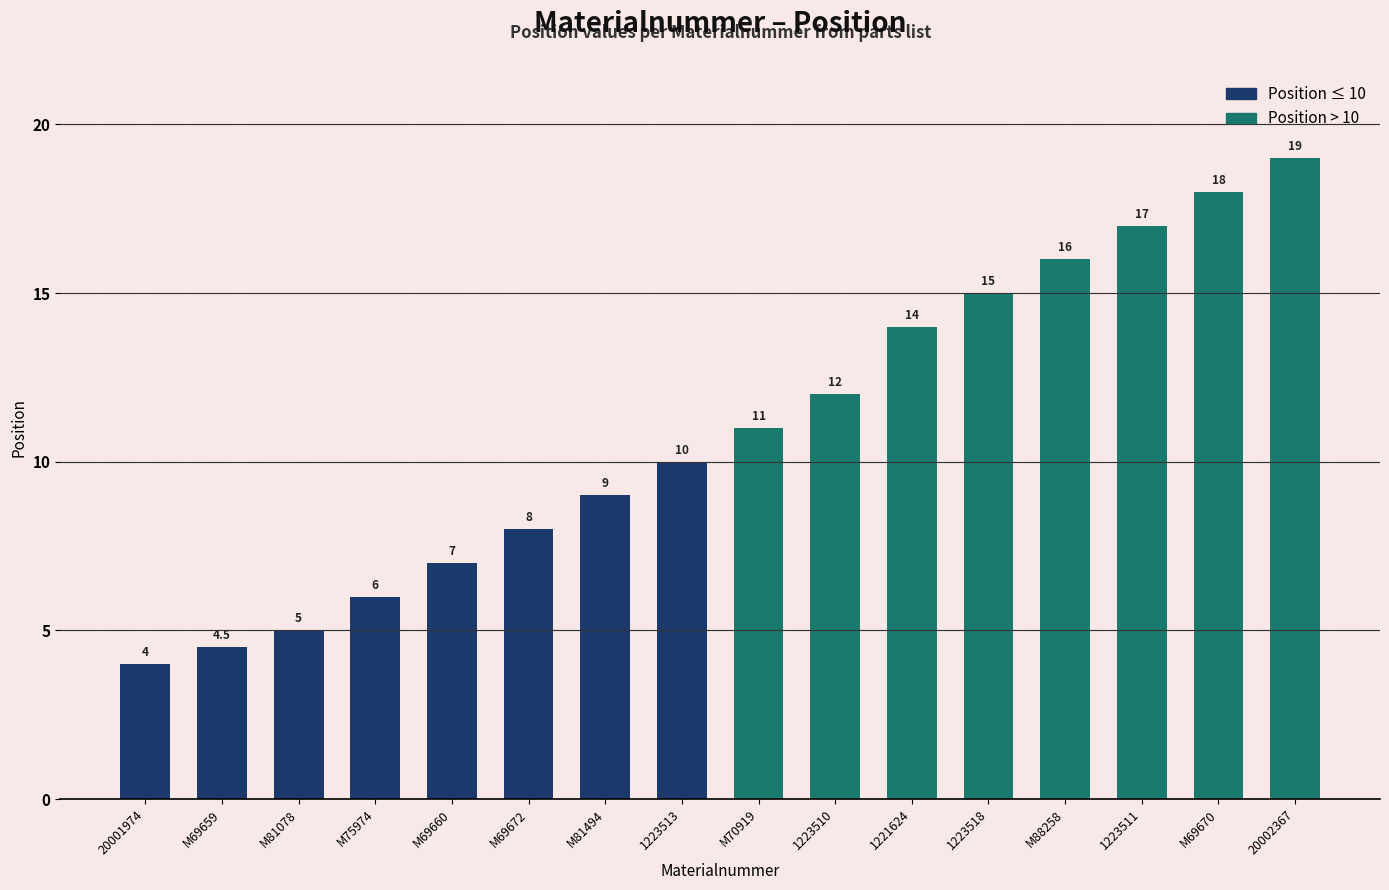

How many data points are less than 11?

8